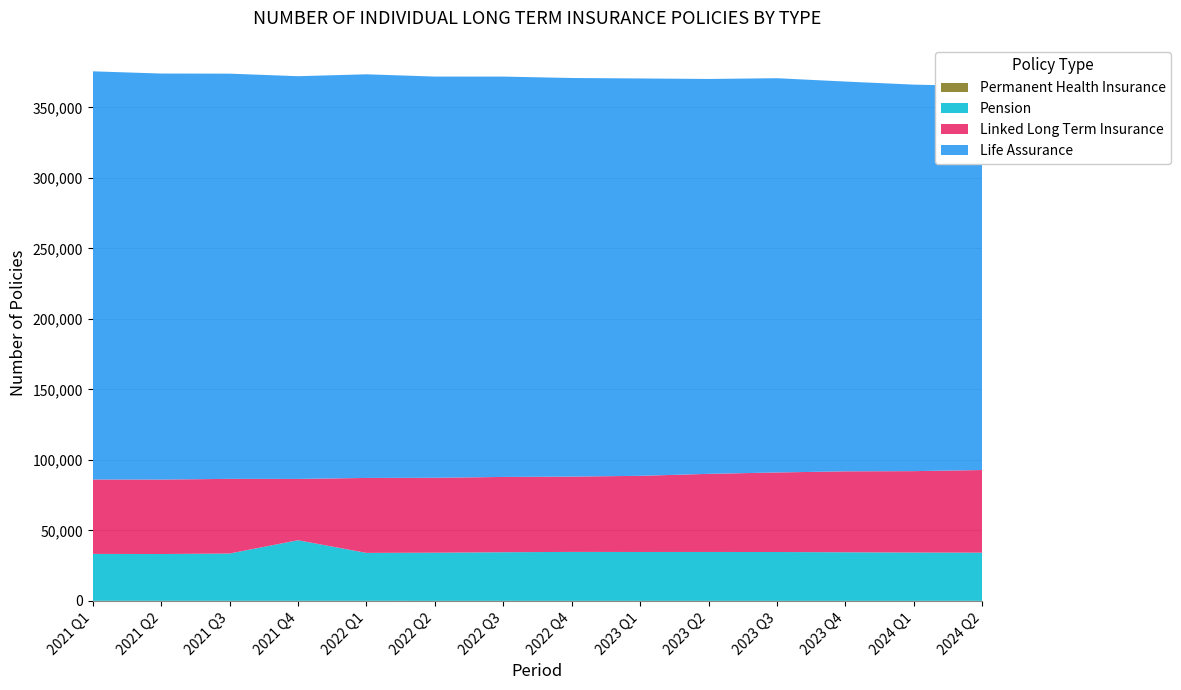

Reading left to right, list all the values displayed in this chart.

Life Assurance: 2021 Q1=289474	2021 Q2=287912	2021 Q3=287362	2021 Q4=285583	2022 Q1=286238	2022 Q2=284510	2022 Q3=283910	2022 Q4=282668	2023 Q1=281801	2023 Q2=280031	2023 Q3=279584	2023 Q4=276409	2024 Q1=274084	2024 Q2=272266
Linked Long Term Insurance: 2021 Q1=52746	2021 Q2=52804	2021 Q3=52929	2021 Q4=43483	2022 Q1=53142	2022 Q2=53126	2022 Q3=53386	2022 Q4=53396	2023 Q1=53992	2023 Q2=55384	2023 Q3=56412	2023 Q4=57397	2024 Q1=57722	2024 Q2=58600
Pension: 2021 Q1=33251	2021 Q2=33173	2021 Q3=33522	2021 Q4=42934	2022 Q1=33976	2022 Q2=34135	2022 Q3=34465	2022 Q4=34699	2023 Q1=34640	2023 Q2=34657	2023 Q3=34610	2023 Q4=34422	2024 Q1=34240	2024 Q2=34147
Permanent Health Insurance: 2021 Q1=120	2021 Q2=122	2021 Q3=125	2021 Q4=127	2022 Q1=122	2022 Q2=95	2022 Q3=94	2022 Q4=95	2023 Q1=99	2023 Q2=99	2023 Q3=101	2023 Q4=104	2024 Q1=106	2024 Q2=112